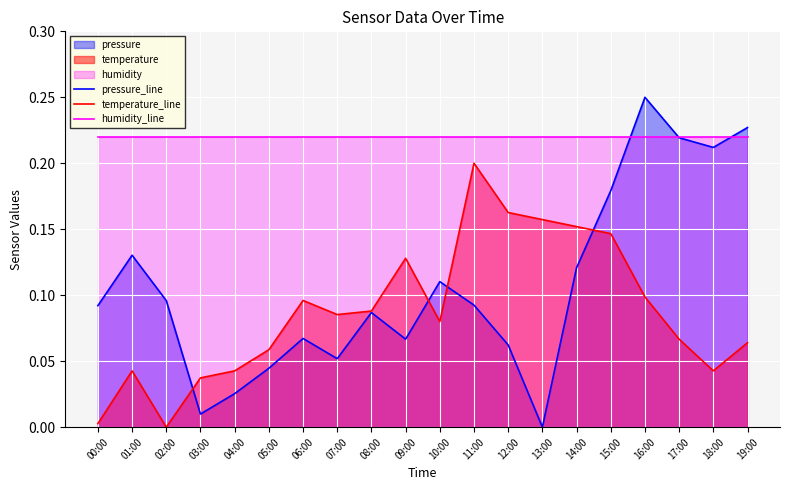

Where do pressure_line and humidity_line first cross each other?

15:00 and 16:00